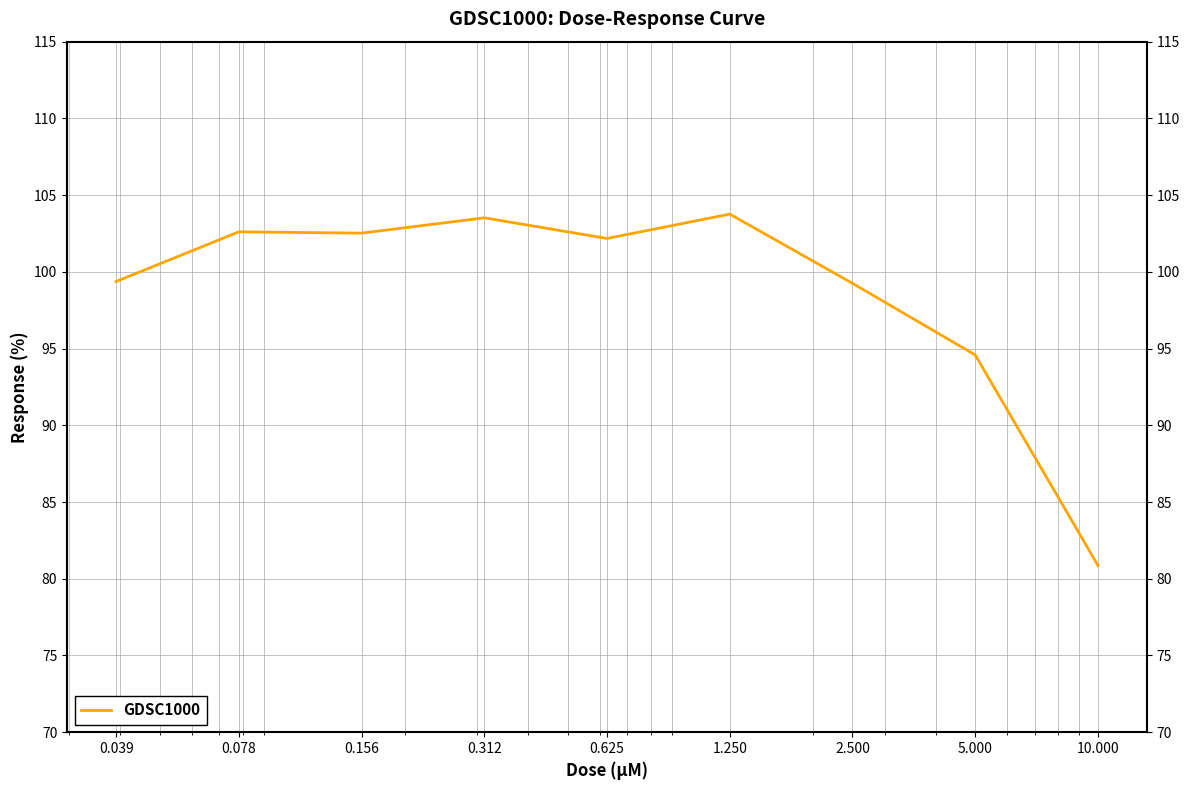

What is the difference between the maximum and minimum values?

22.9